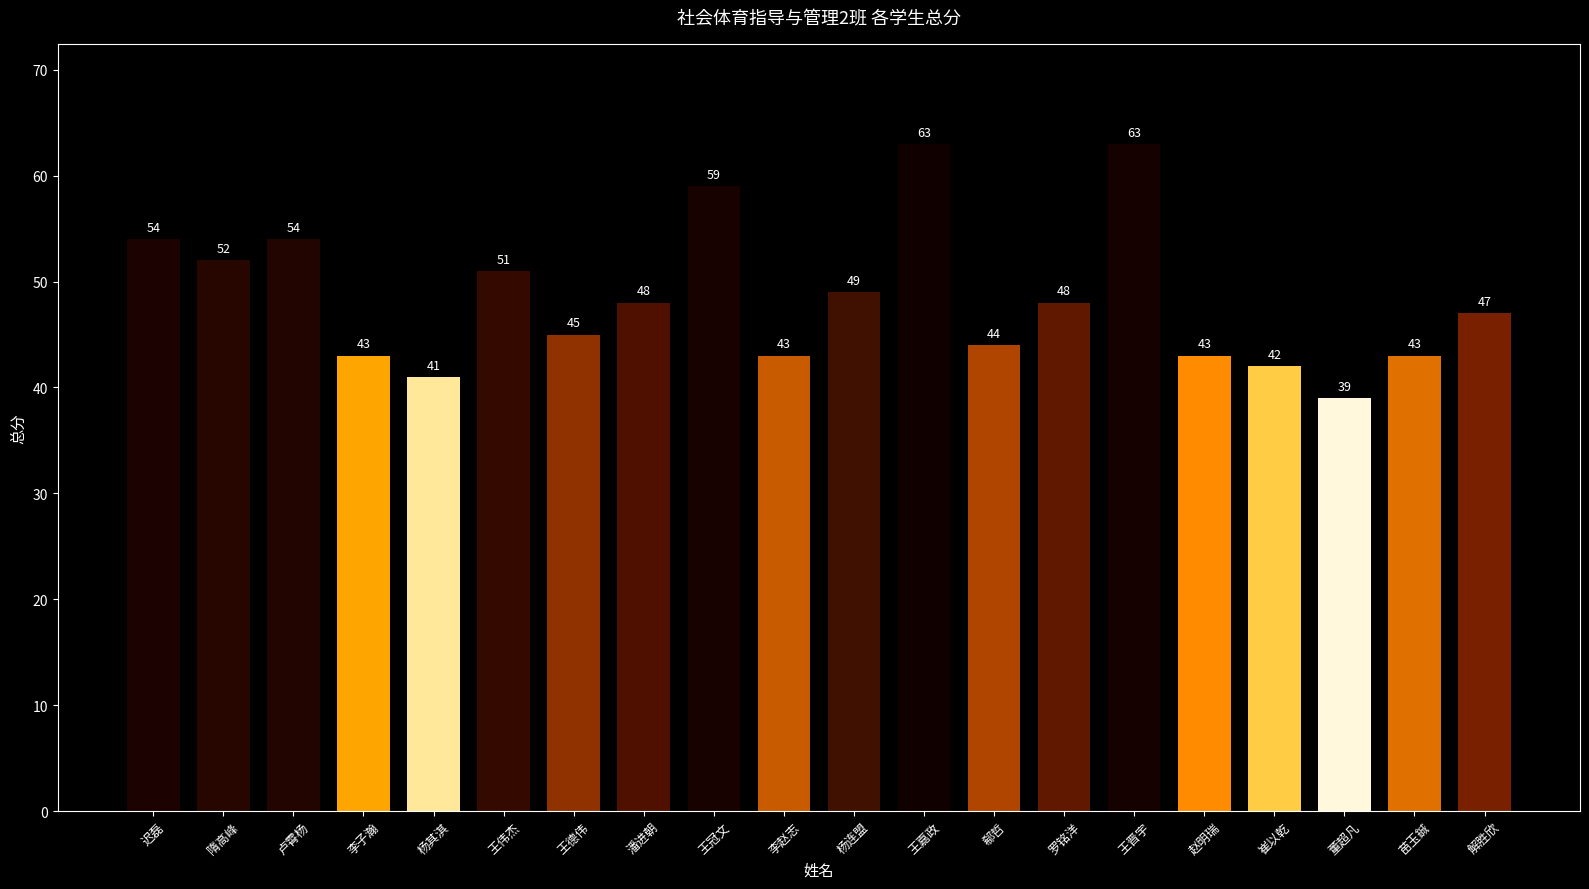

Reading left to right, list all the values displayed in this chart.

迟磊=54	隋高峰=52	卢霄杨=54	李子瀚=43	杨其淇=41	王伟杰=51	王德伟=45	潘进朝=48	王冠文=59	李赵志=43	杨连盟=49	王嘉政=63	郗哲=44	罗铭洋=48	王晋宇=63	赵明瑞=43	崔以乾=42	董超凡=39	苗玉鋮=43	解胜欣=47